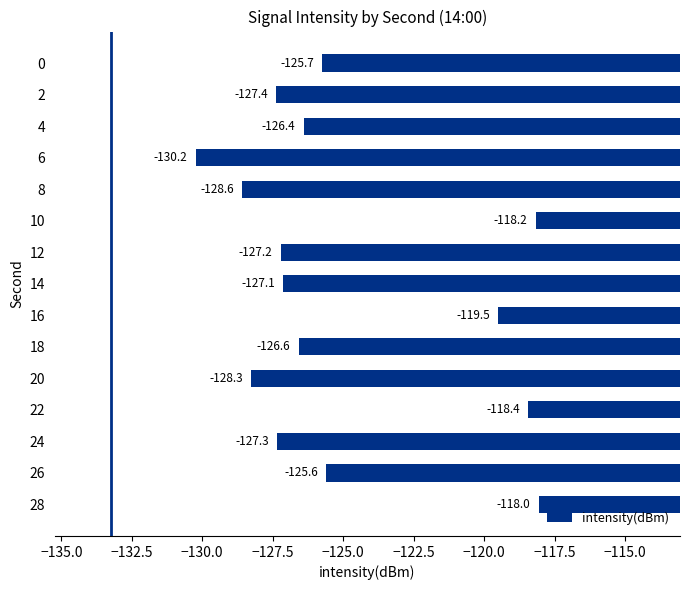

What is the difference between the maximum and minimum values?

12.2